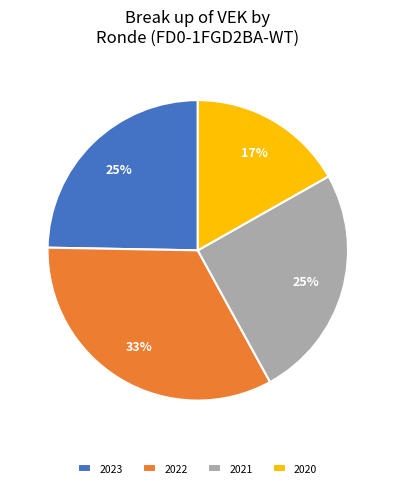

Between 2020 and 2023, which is larger?

2023